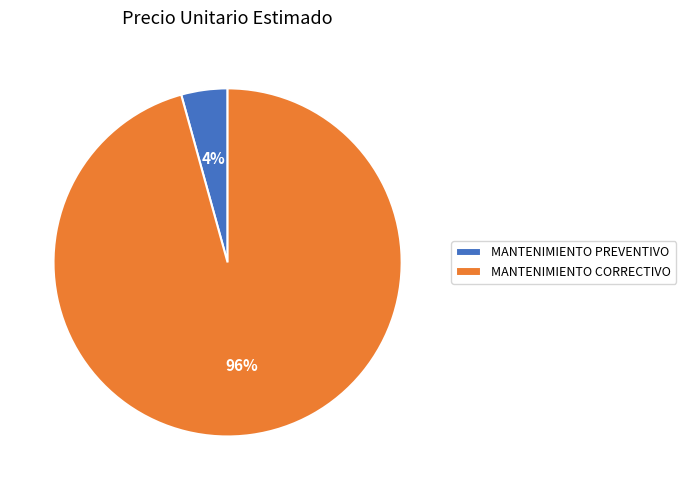

Rank the categories by value from highest to lowest.

MANTENIMIENTO CORRECTIVO, MANTENIMIENTO PREVENTIVO